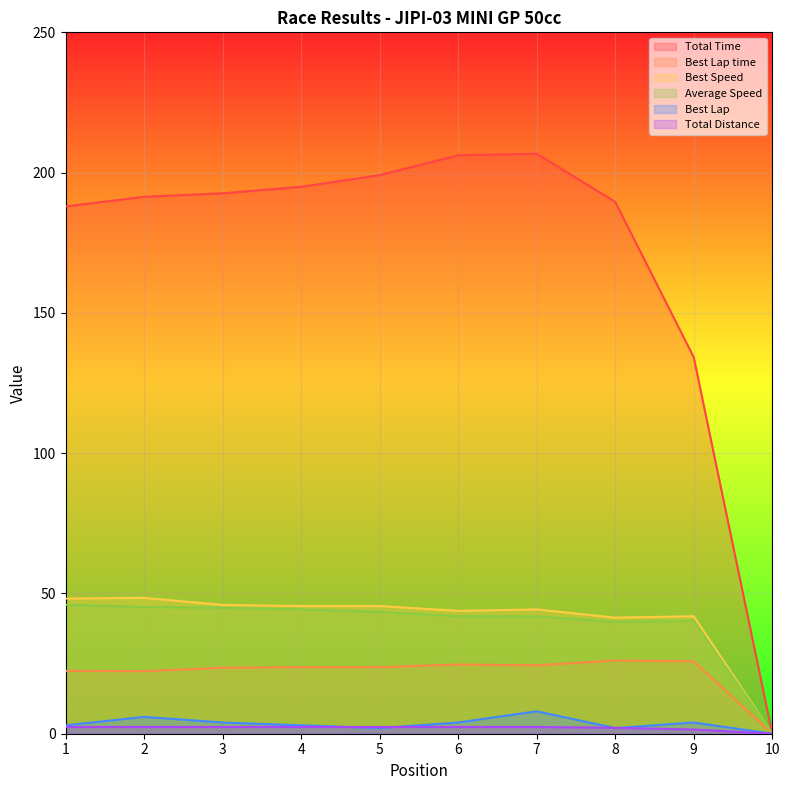

How many series are shown in this chart?

6